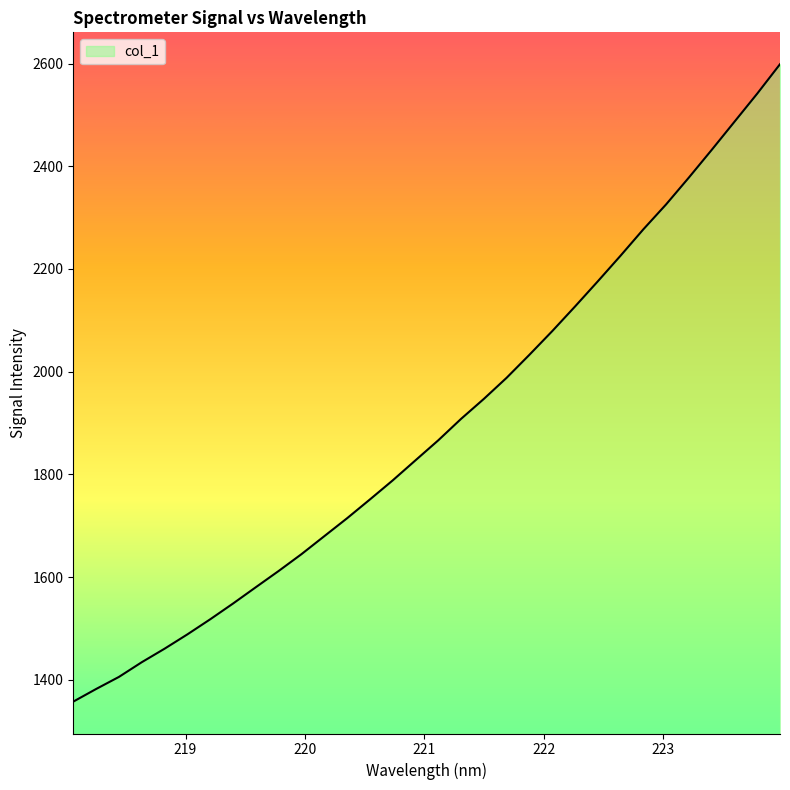

What is the maximum value shown in the chart?

2598.6